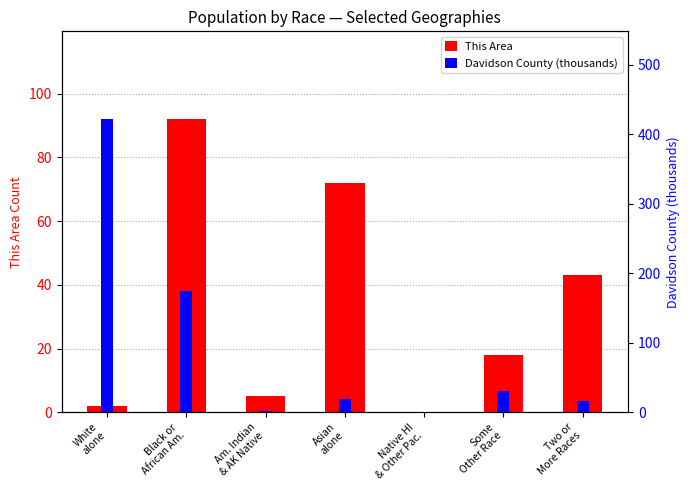

Are the bars horizontal?

No